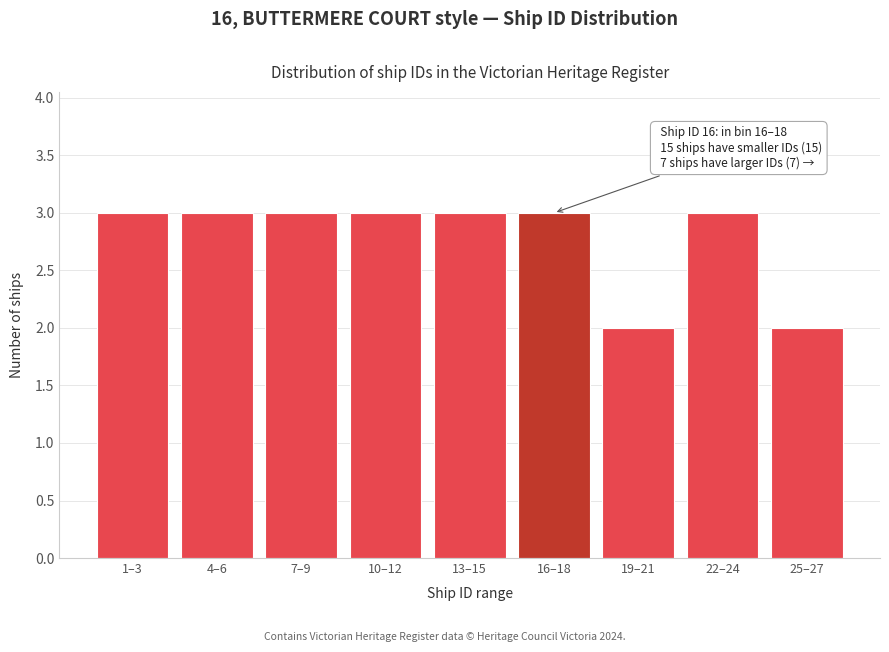

Reading right to left, transcribe all the data shown in this chart.

2	3	2	3	3	3	3	3	3